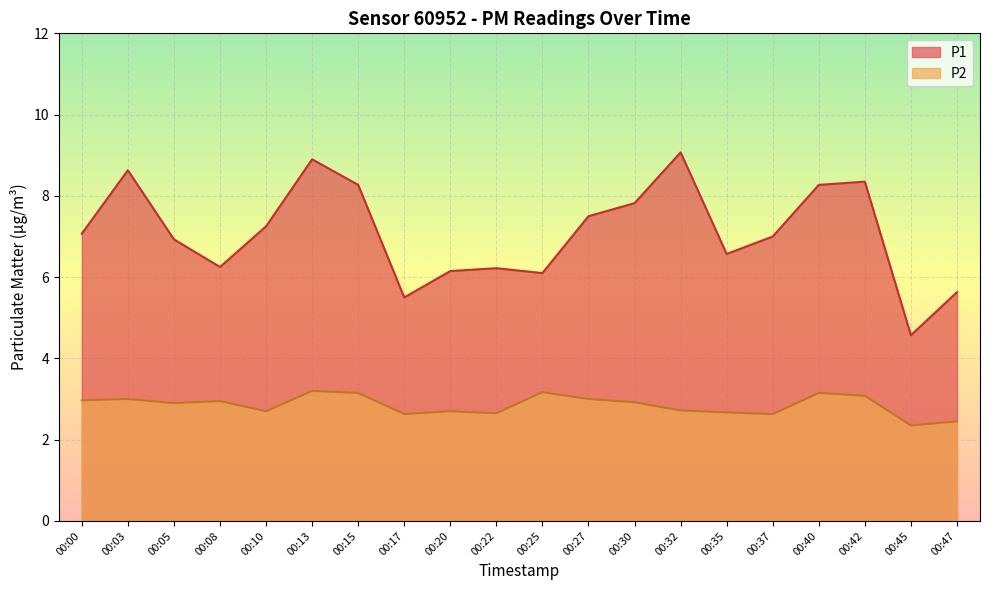

At which label does P1 reach its peak?

00:32